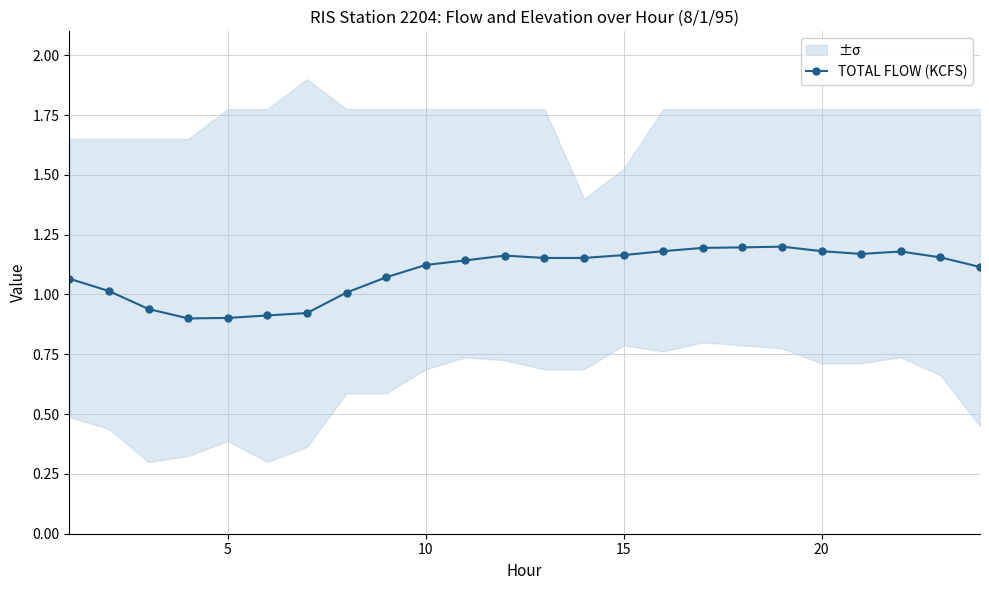

True or false: TOTAL FLOW (KCFS) has more than 1 interior local peaks.

True